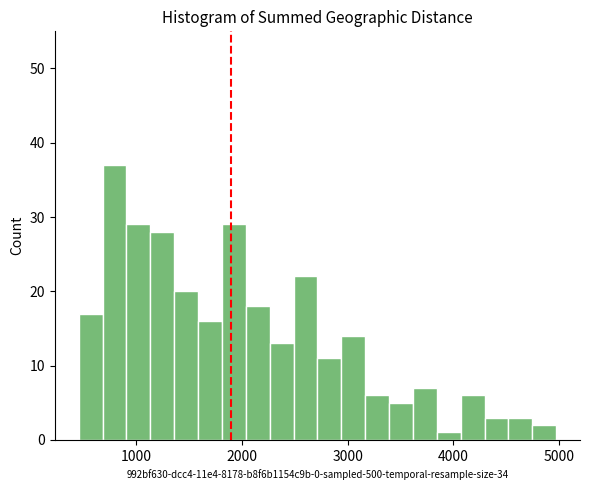

Around what value on the x-axis is the tallest bar? Give the approximate position of its centre, as read against the axis.

800